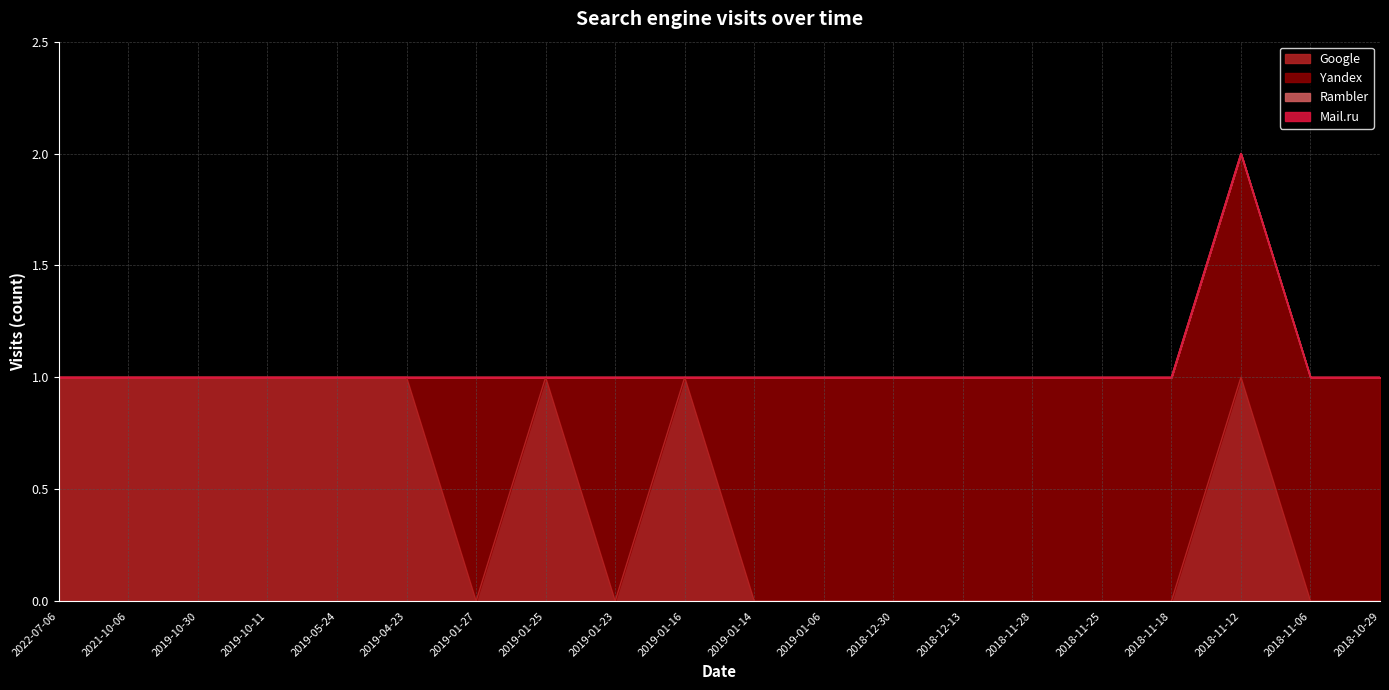

Does the chart display data point markers on the line(s)?

No